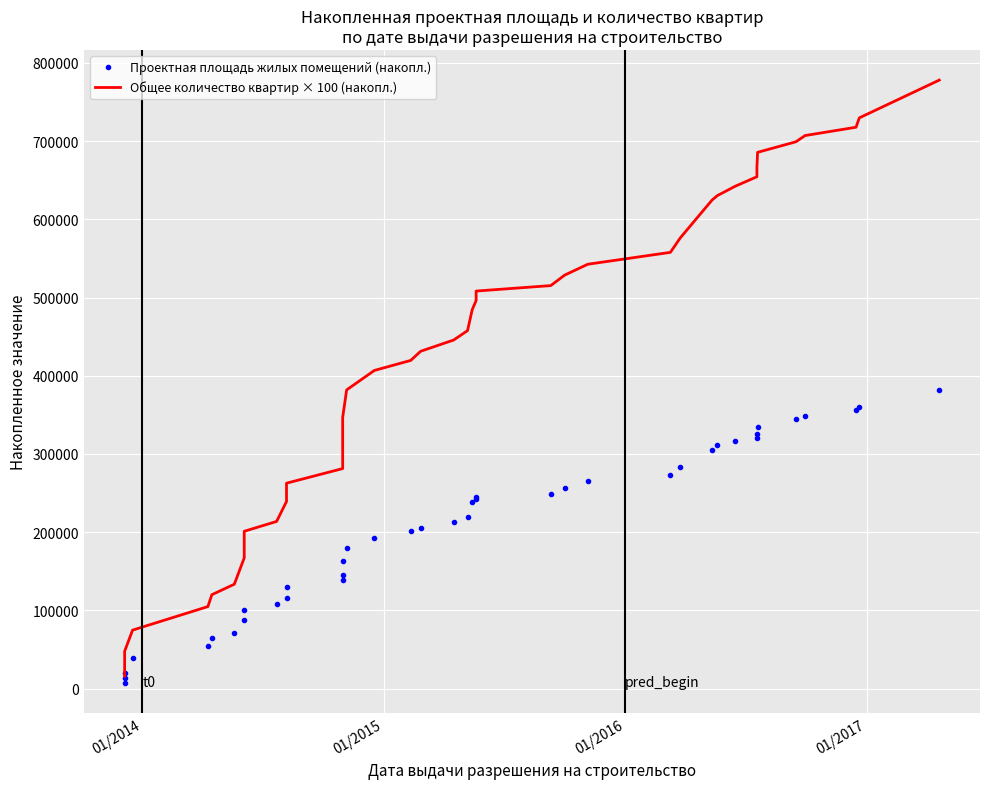

True or false: Общее количество квартир × 100 (накопл.) and Проектная площадь жилых помещений (накопл.) intersect in this chart.

False